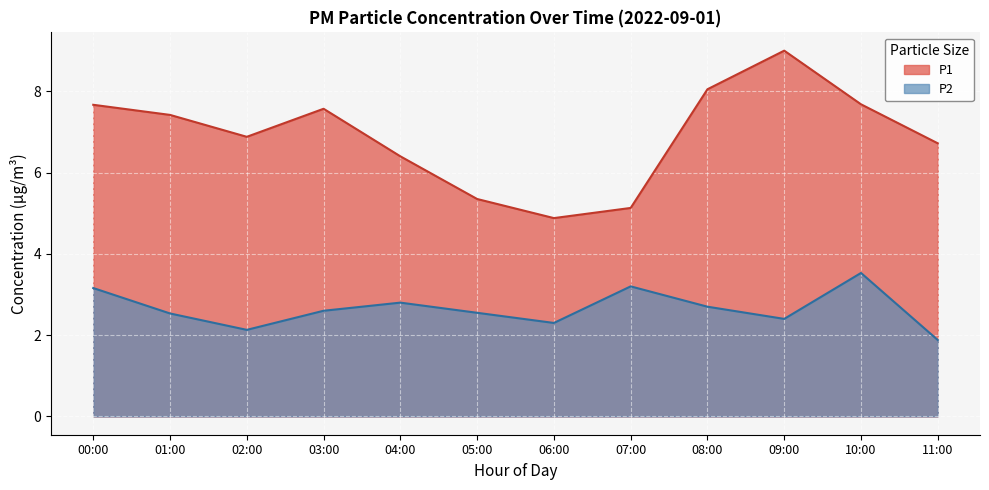

What is the sum of all P2 values?

31.8